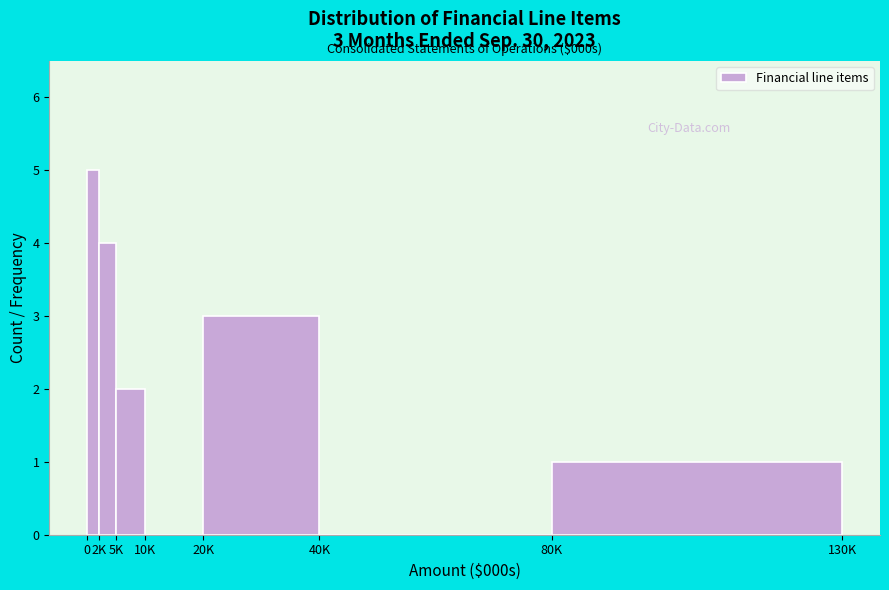

Is it true that the value at 2K is 6?

False